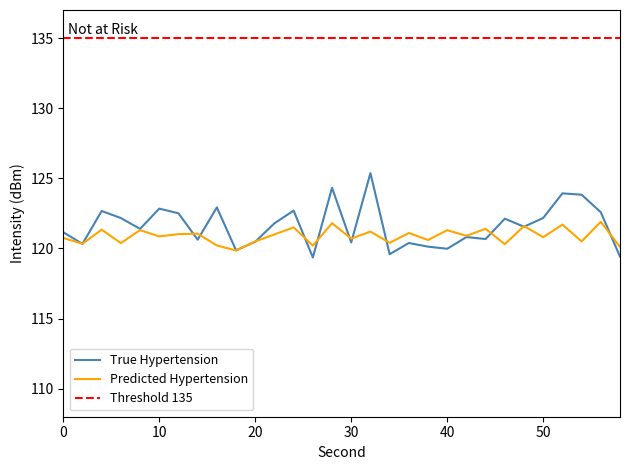

Which label corresponds to the largest value in the chart?

32